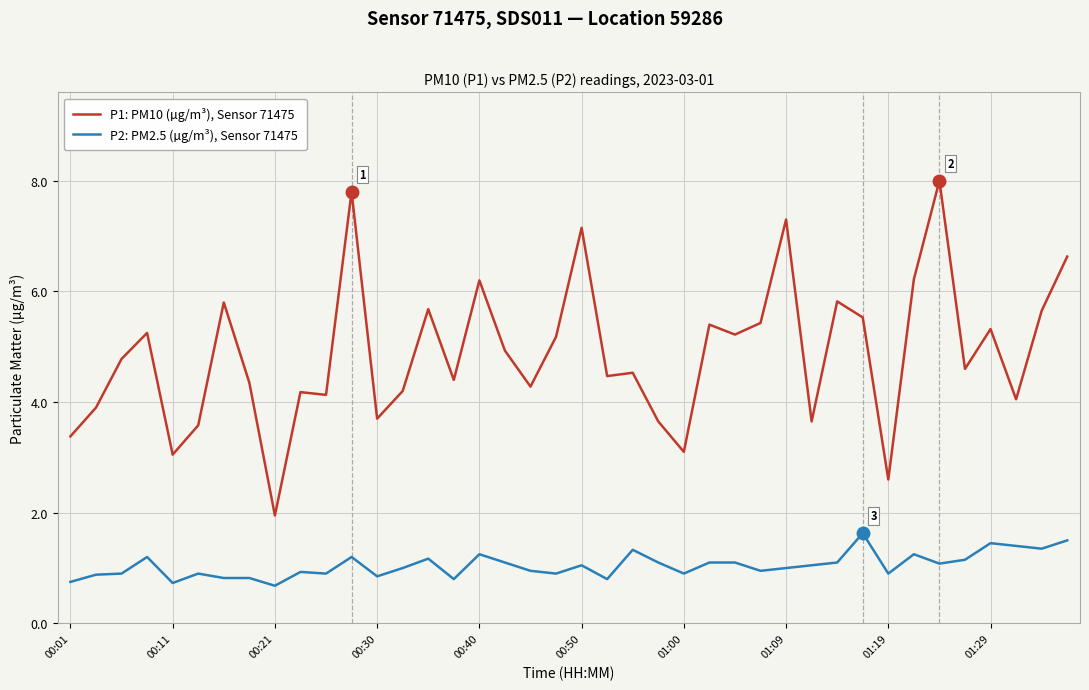

Which series has the largest range (max minus min)?

P1: PM10 (µg/m³), Sensor 71475